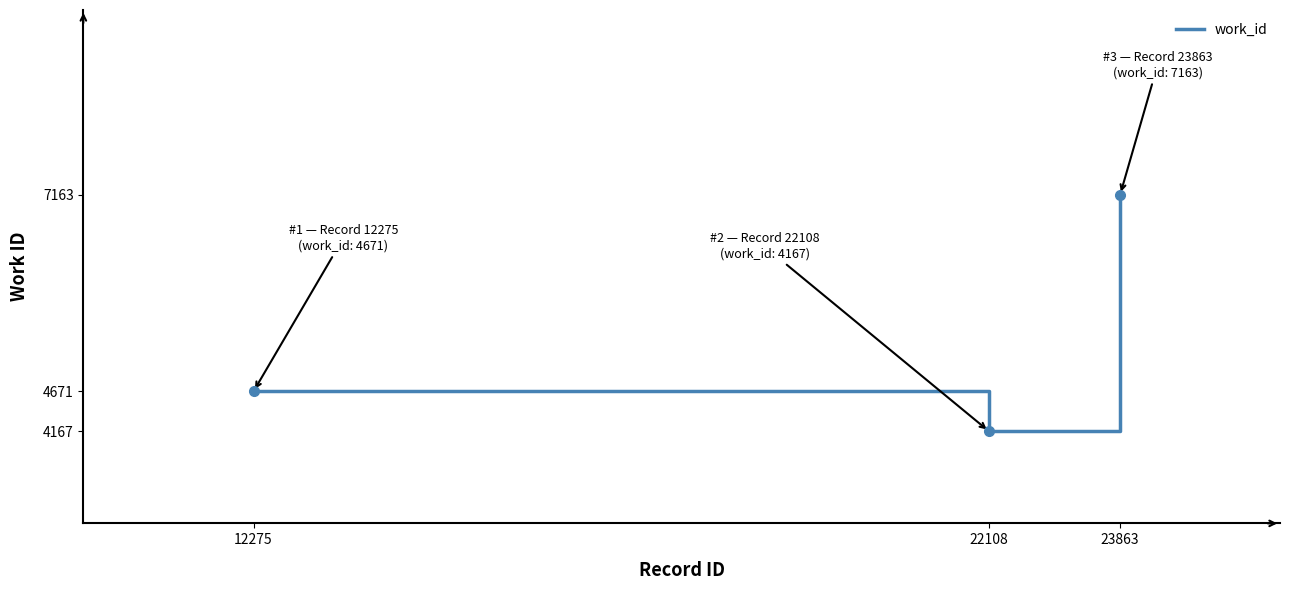

Approximately how many times larger is the value at 23863 compared to 12275?

1.5